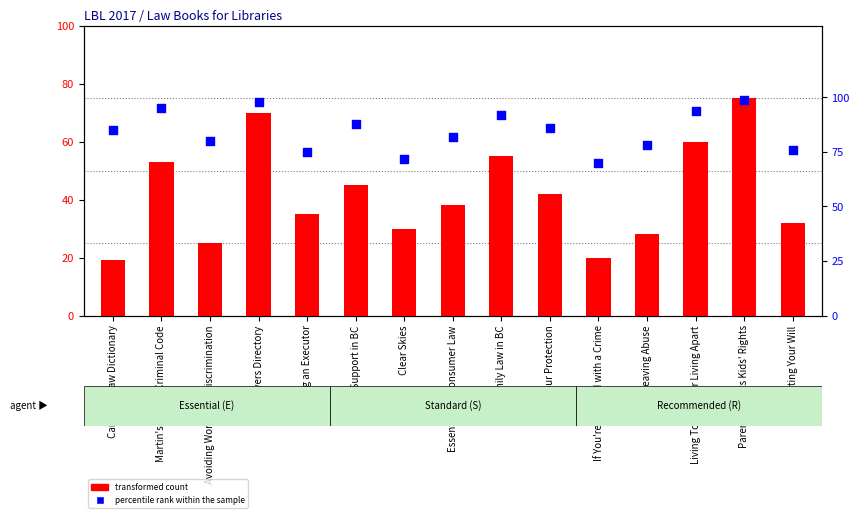

At which category is the sum across all series the highest?

Parents' Rights Kids' Rights